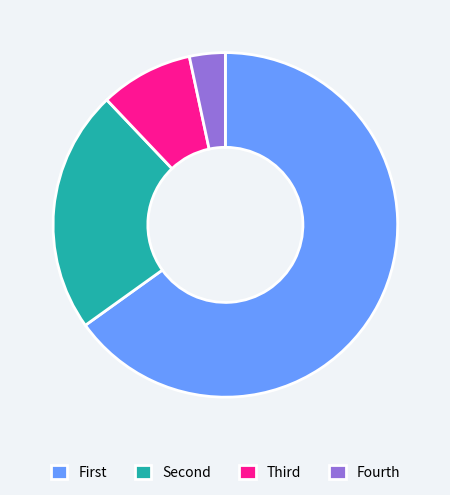

Rank the categories by value from highest to lowest.

First, Second, Third, Fourth